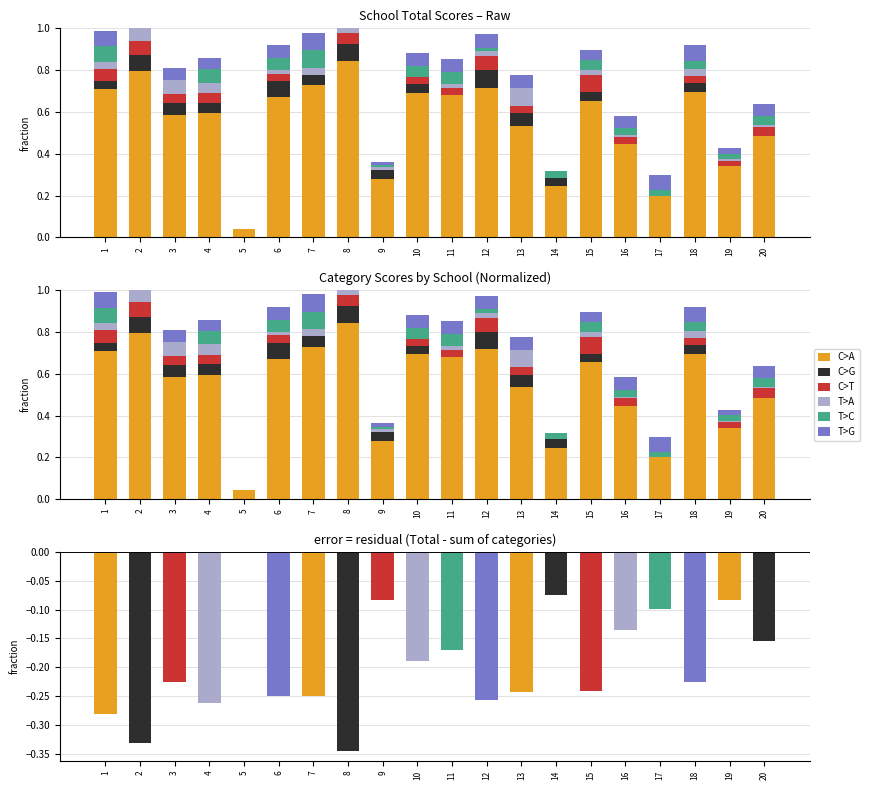

How many values in T>A are above zero?

16